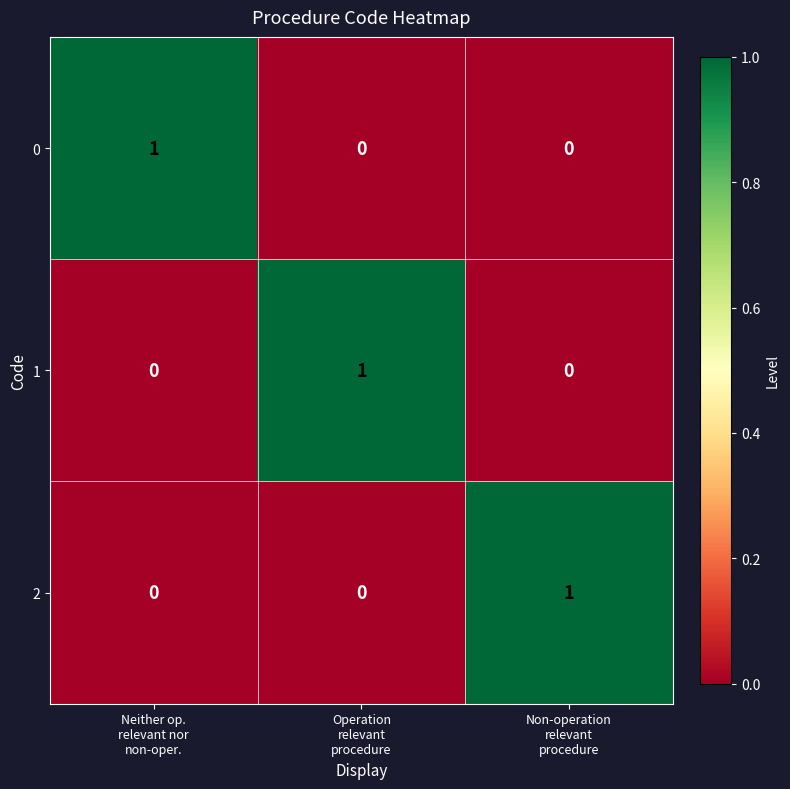

Count the 2 values in the range 0 to 1.

3